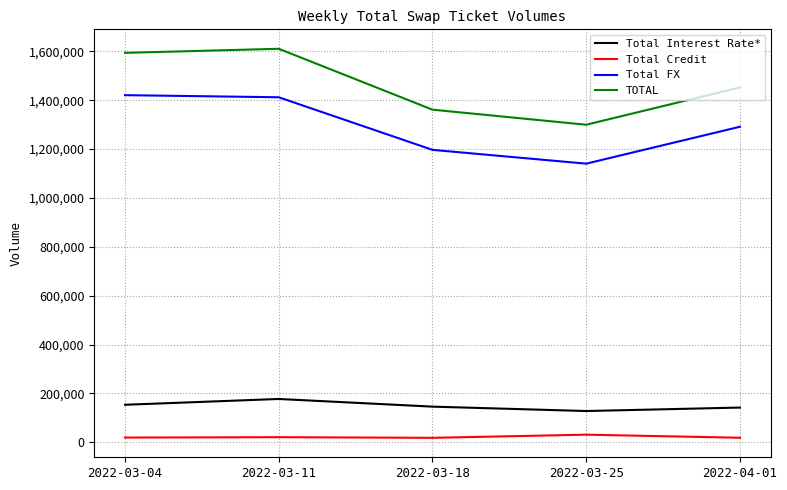

Rank the series by their maximum value, from lowest to highest.

Total Credit, Total Interest Rate*, Total FX, TOTAL